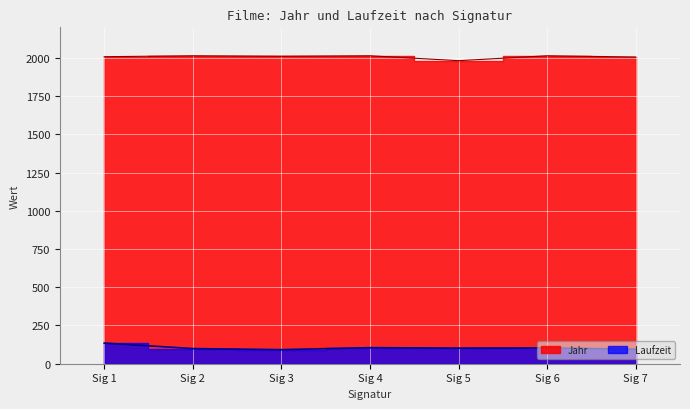

List the labels in order of Jahr value, smallest first.

Sig 5, Sig 7, Sig 1, Sig 3, Sig 2, Sig 4, Sig 6